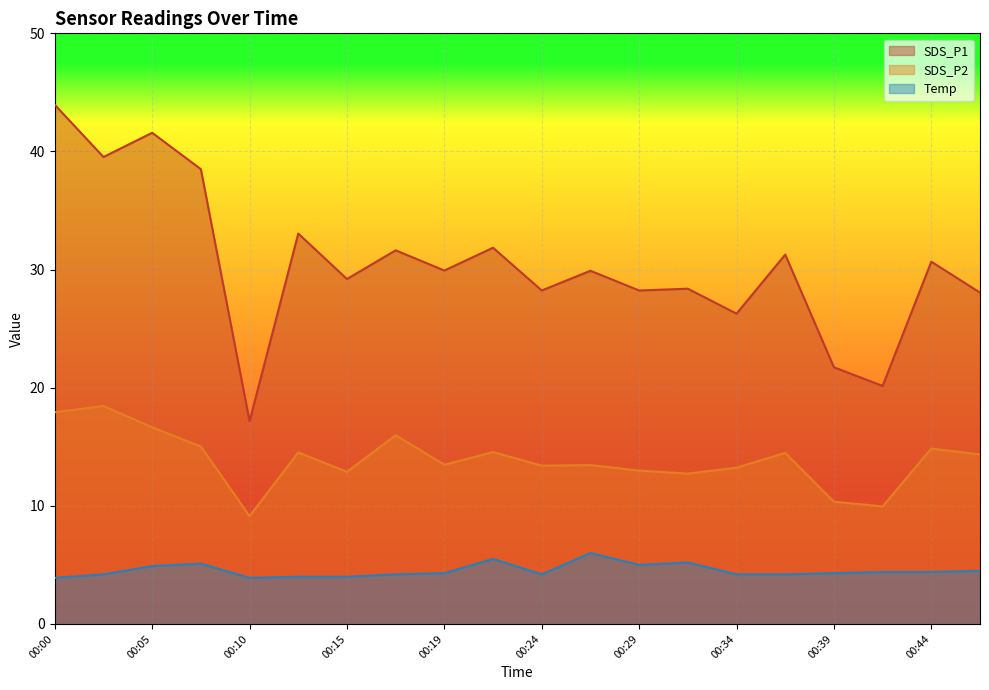

What is the difference between the highest and lowest values at 00:17?

27.4